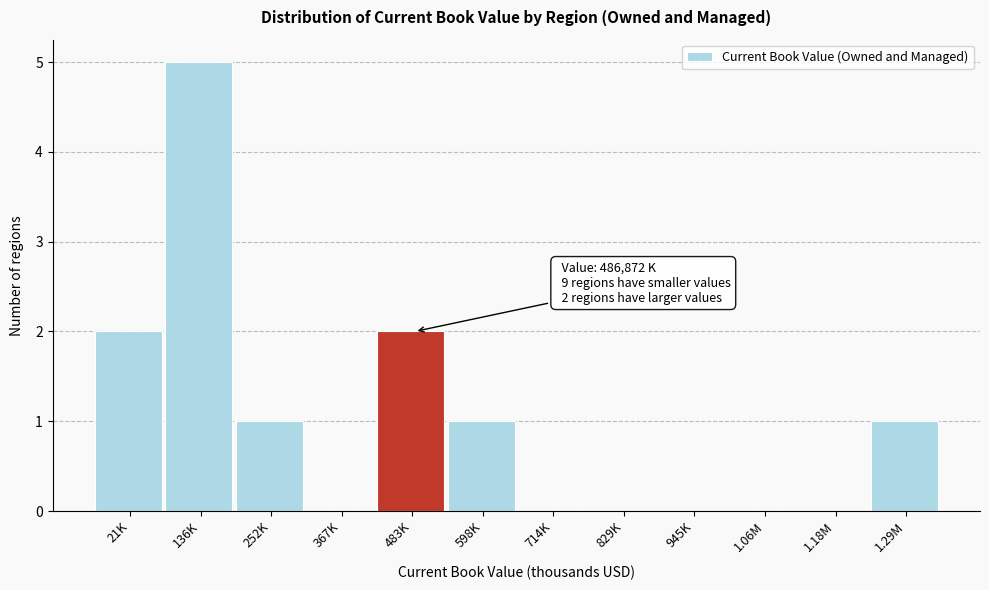

Reading left to right, what are all the values shown in this chart?

21K=2	136K=5	252K=1	367K=0	483K=2	598K=1	714K=0	829K=0	945K=0	1.06M=0	1.18M=0	1.29M=1